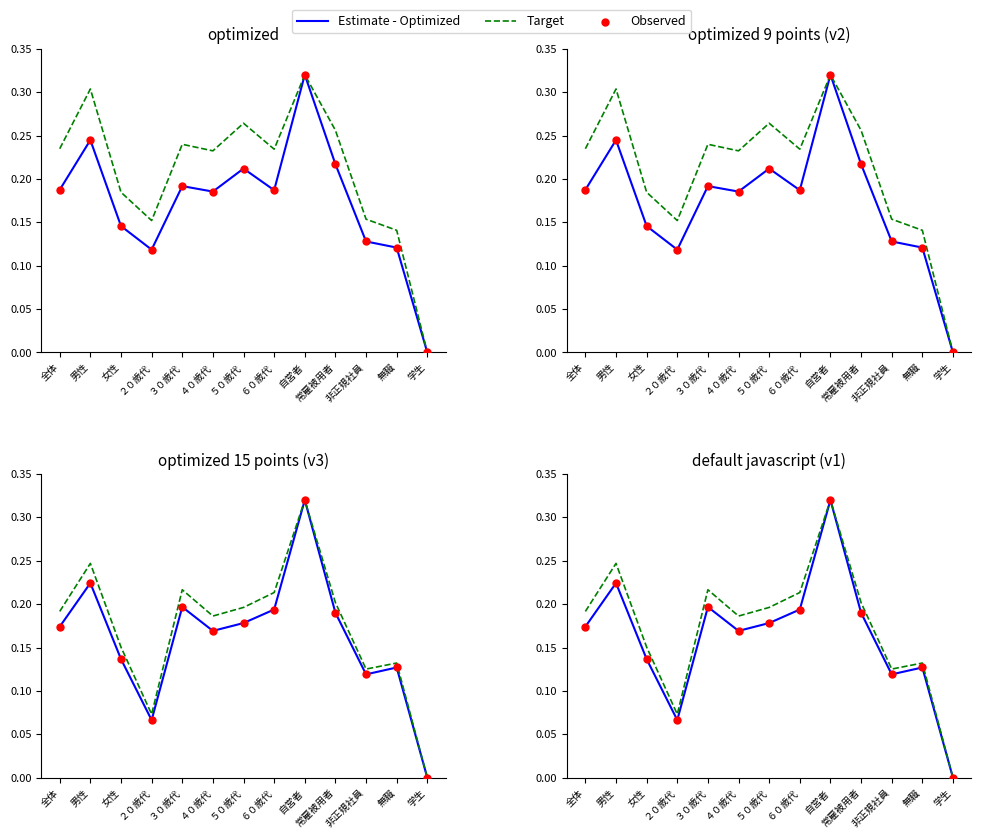

Which series has the largest total across all categories?

Target